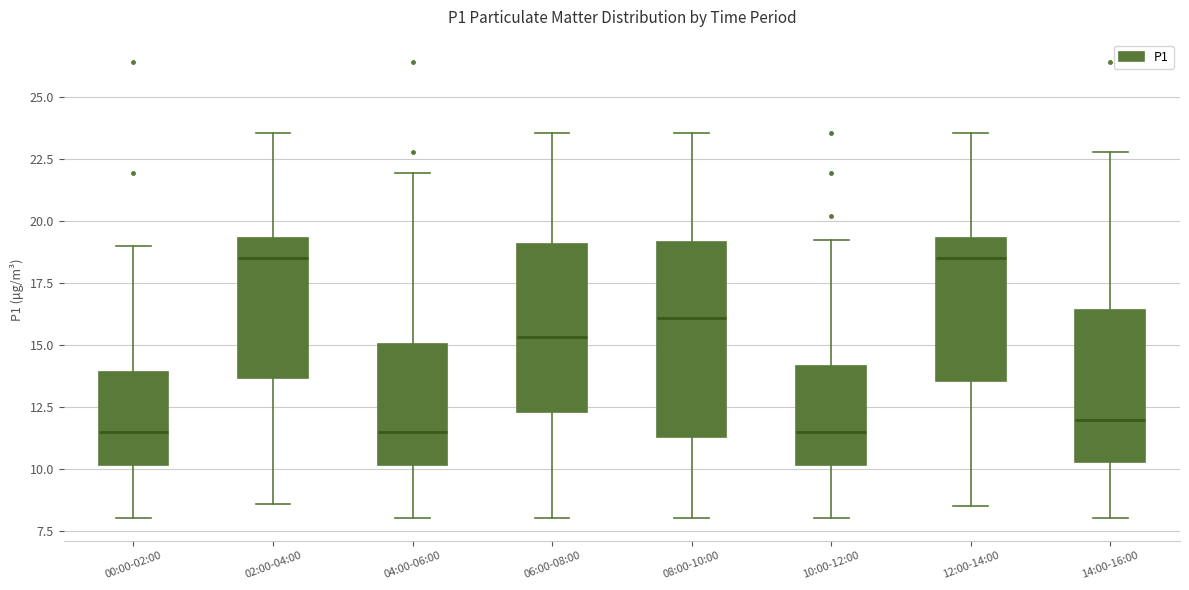

Reading left to right, transcribe this box plot: for each box, give where its median line is, the range the box spans, and where its two whiskers end, as read against the y-axis. The values are not printed on the chart, so give them approximately, as read against the axis.

00:00-02:00: median 11.5, box 10.0 to 14.0, whiskers 8.0 to 19.0
02:00-04:00: median 18.5, box 13.5 to 19.5, whiskers 8.5 to 23.5
04:00-06:00: median 11.5, box 10.0 to 15.0, whiskers 8.0 to 22.0
06:00-08:00: median 15.5, box 12.5 to 19.0, whiskers 8.0 to 23.5
08:00-10:00: median 16.0, box 11.5 to 19.0, whiskers 8.0 to 23.5
10:00-12:00: median 11.5, box 10.0 to 14.0, whiskers 8.0 to 19.5
12:00-14:00: median 18.5, box 13.5 to 19.5, whiskers 8.5 to 23.5
14:00-16:00: median 12.0, box 10.5 to 16.5, whiskers 8.0 to 23.0